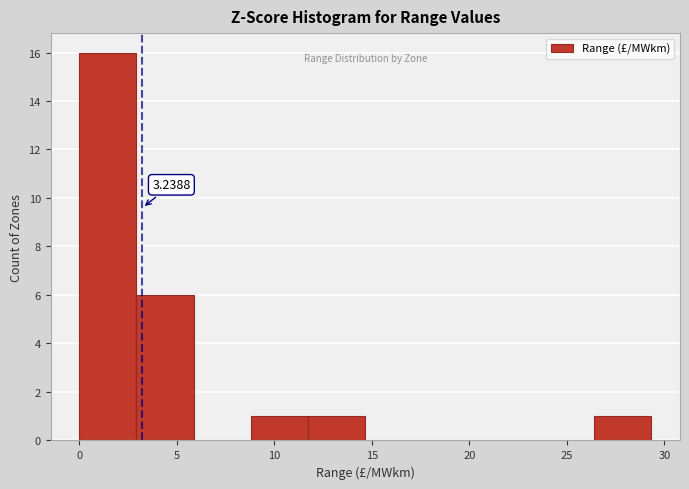

Which range on the x-axis has the tallest bar?

0.0 to 3.0